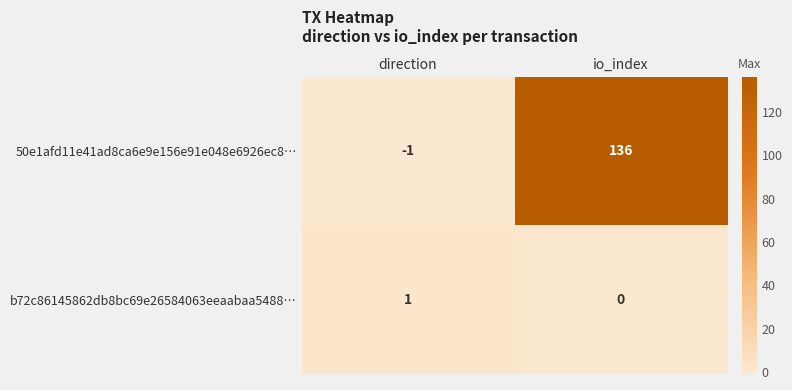

Which series has the largest total across all categories?

50e1afd11e41ad8ca6e9e156e91e048e6926ec8…